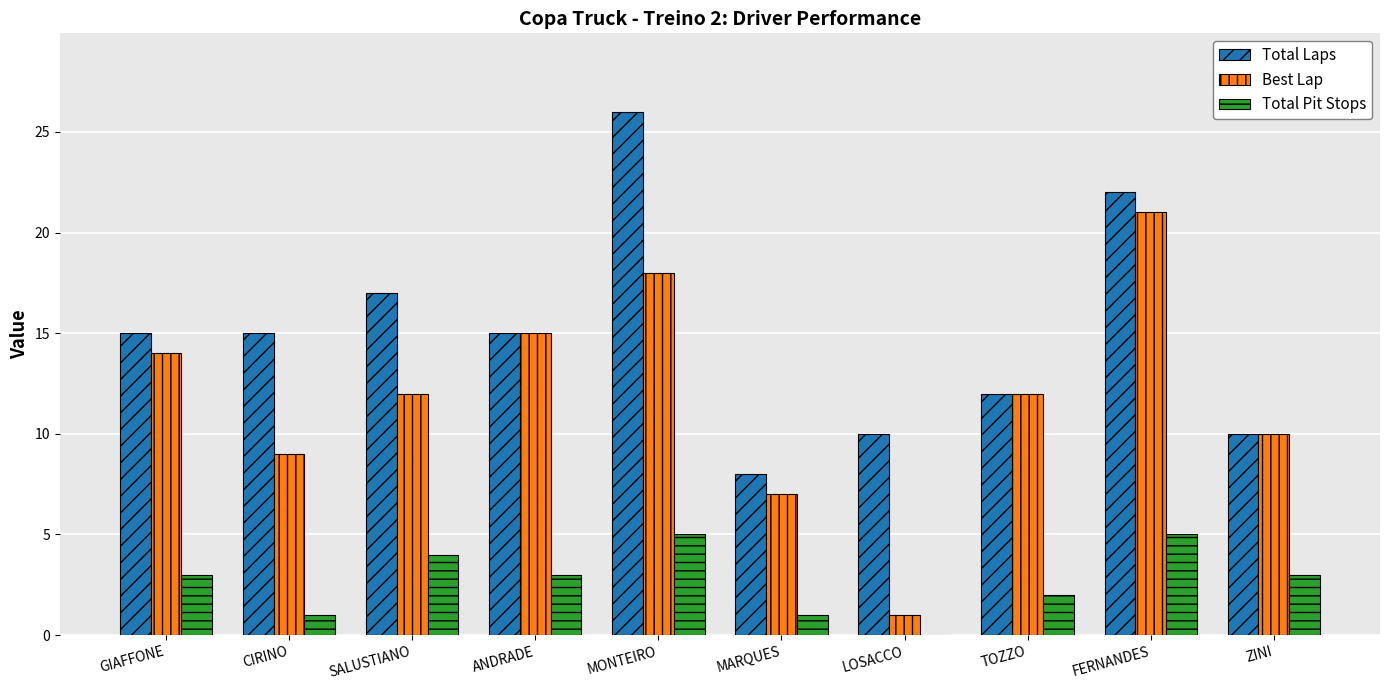

How many groups of bars are there?

10